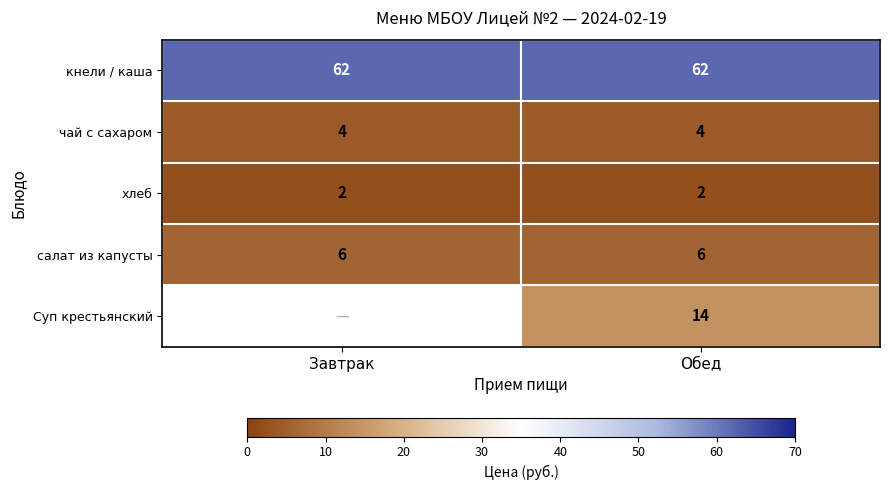

Is the value of кнели / каша at Обед greater than the value of хлеб at Обед?

Yes